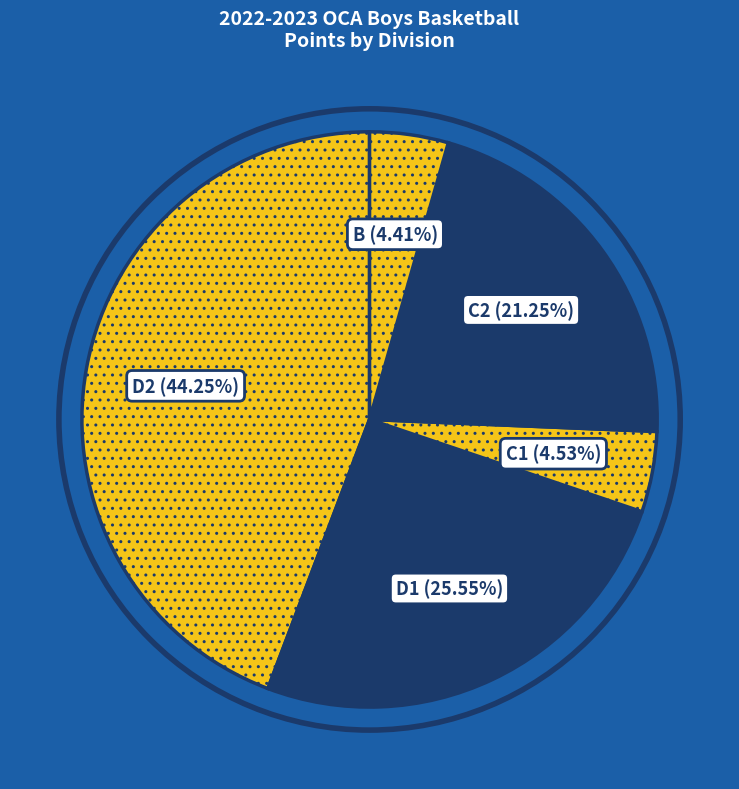

Which has a higher value, B or D2?

D2